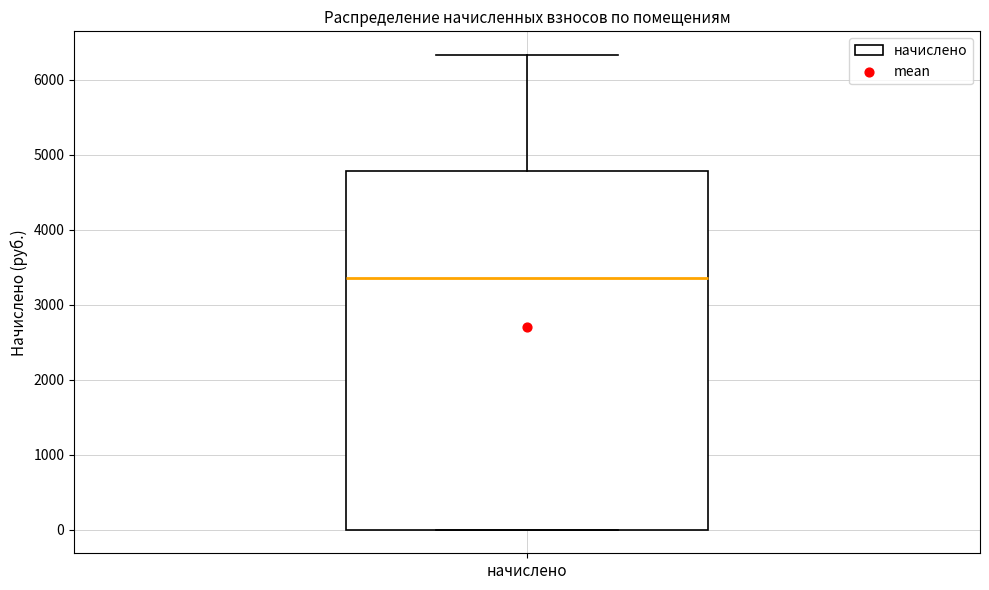

Transcribe this box plot: give where the median line is, the range the box spans, and where the two whiskers end, as read against the y-axis. The values are not printed on the chart, so give them approximately, as read against the axis.

median 3300, box 0 to 4800, whiskers 0 to 6300